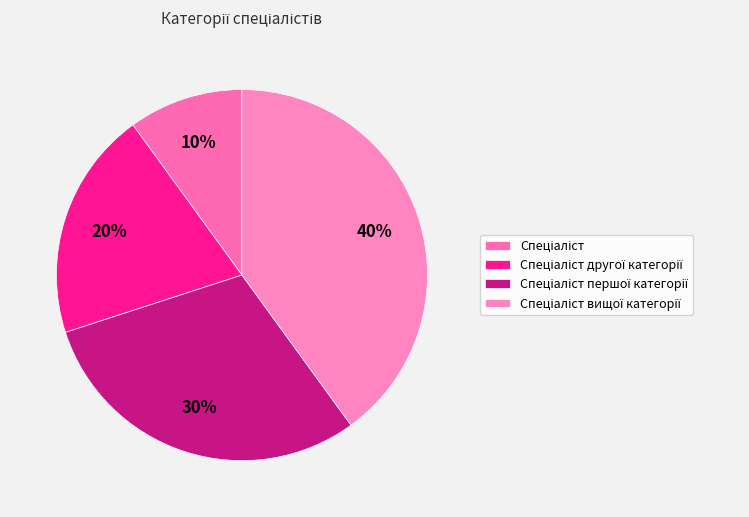

What percentage is NOT represented by Спеціаліст?

90.0%